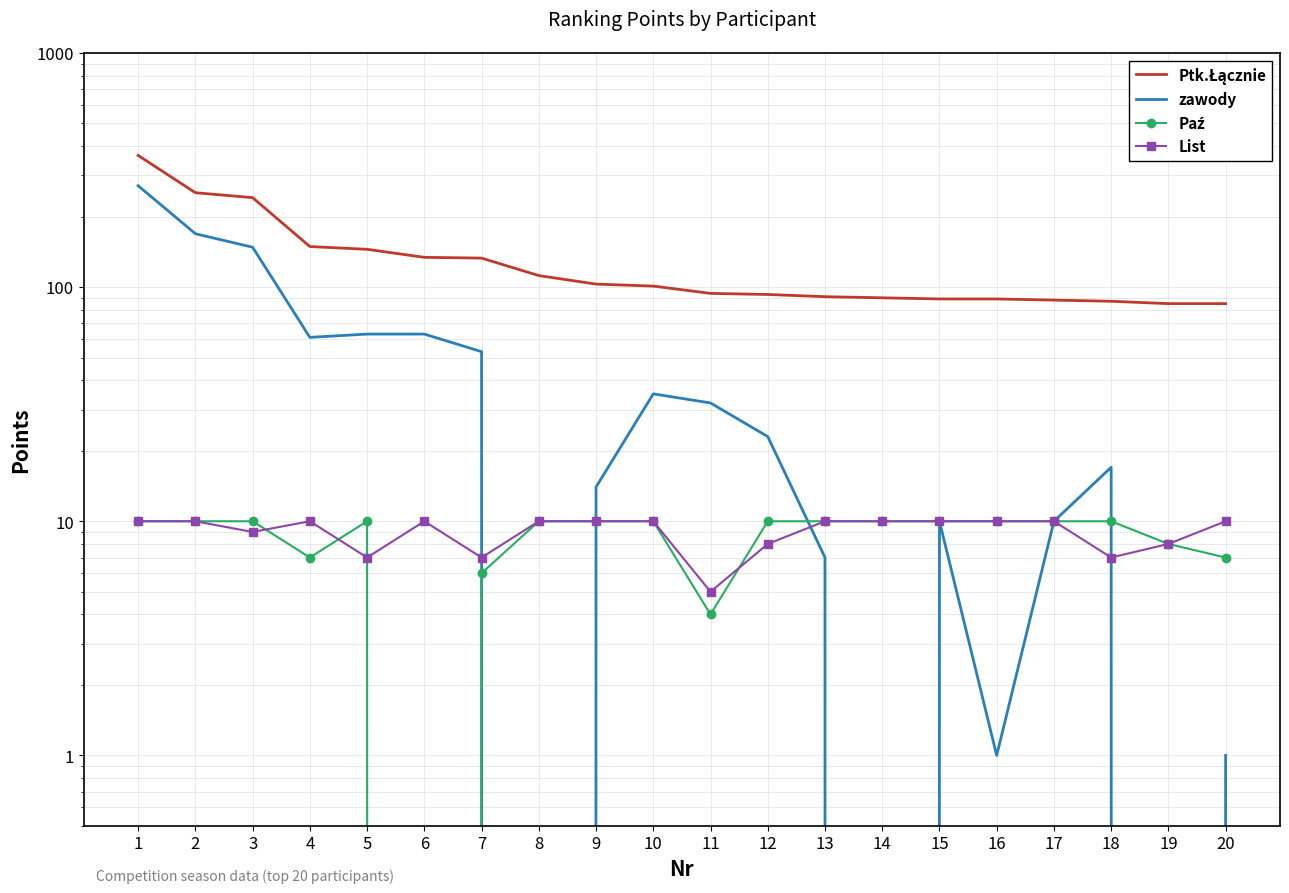

How many lines are shown in the chart?

4